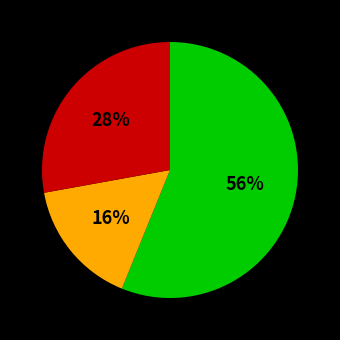

Does any single category account for the majority?

Yes